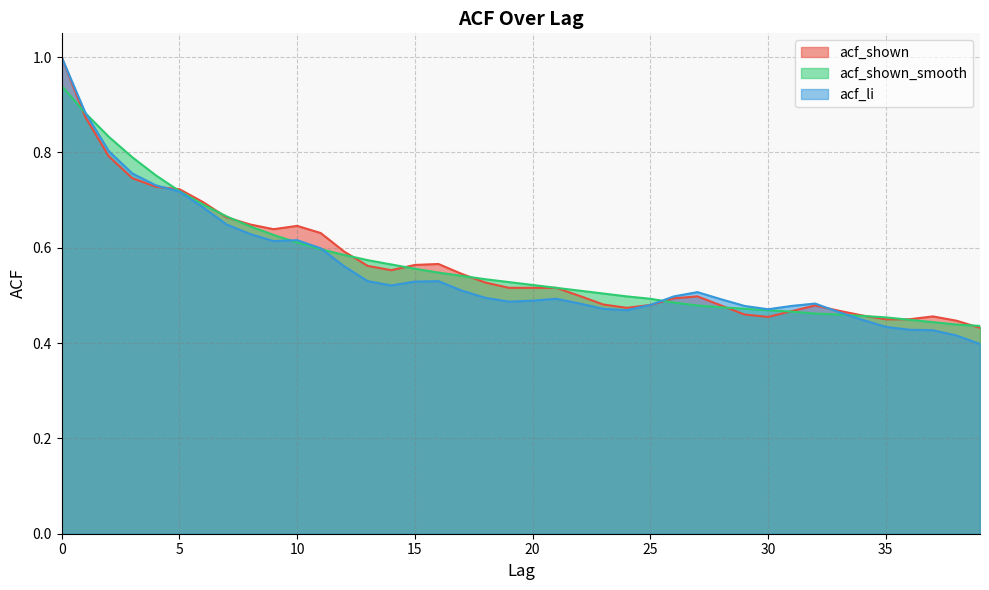

What is the approximate value of acf_shown at 17?

0.5